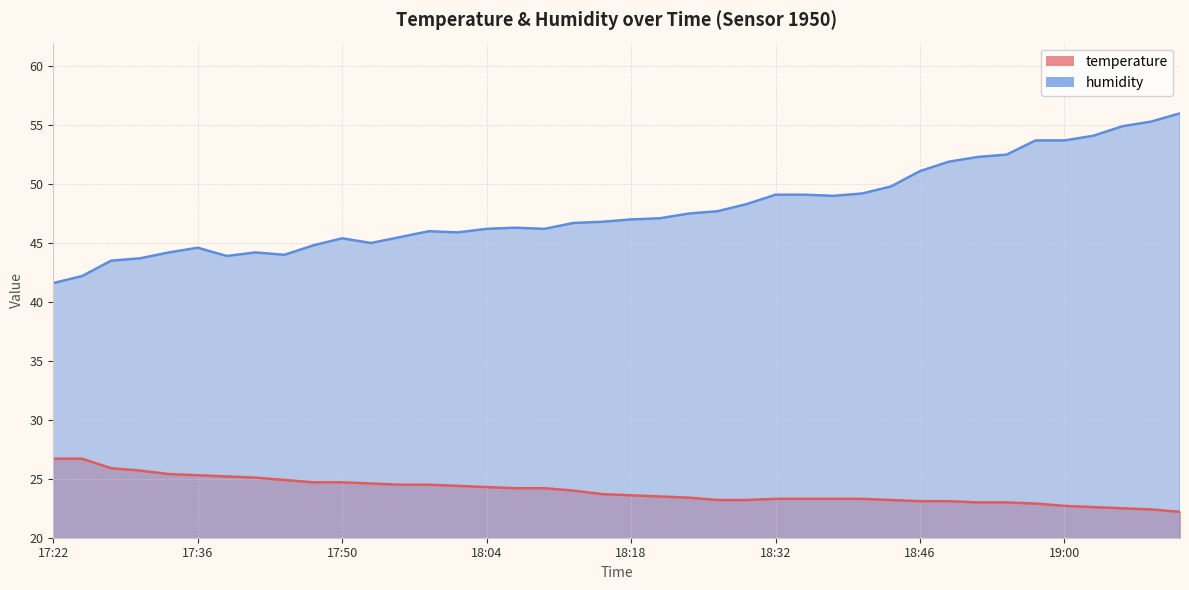

Where is the first local maximum for humidity?

17:36